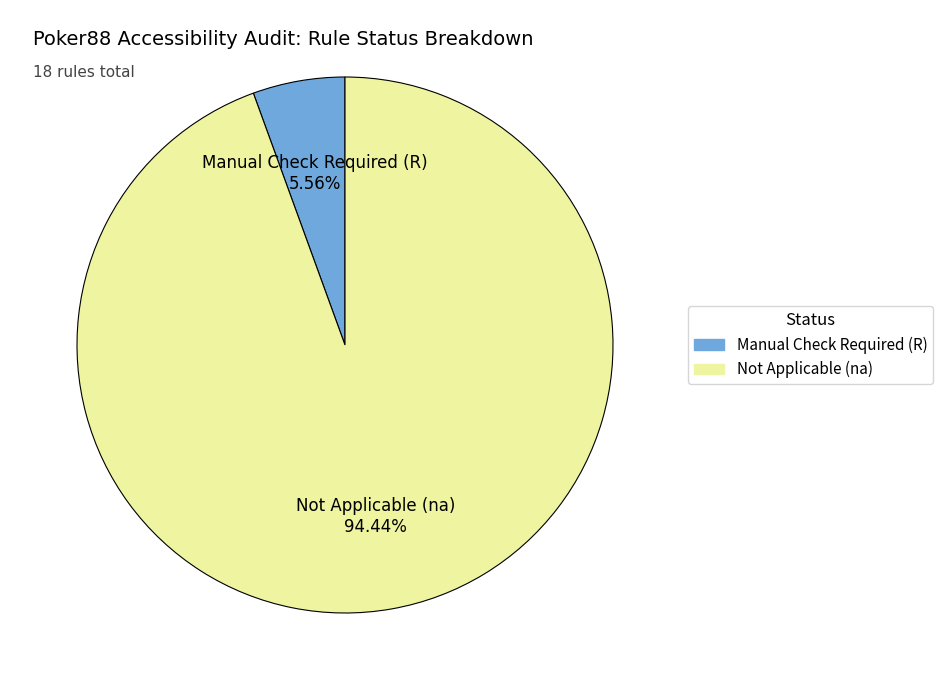

Does any single category account for the majority?

Yes